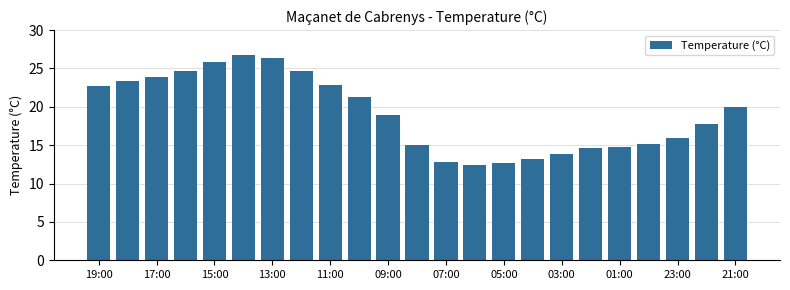

What is the maximum value shown in the chart?

26.7